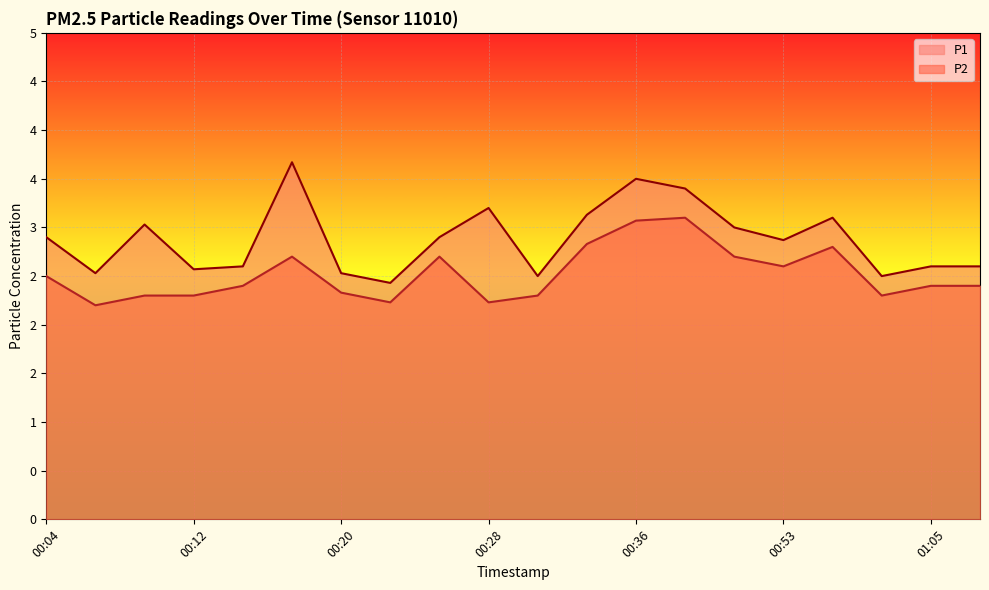

What is the sum of the P1 values at 00:53 and 00:04?

5.8